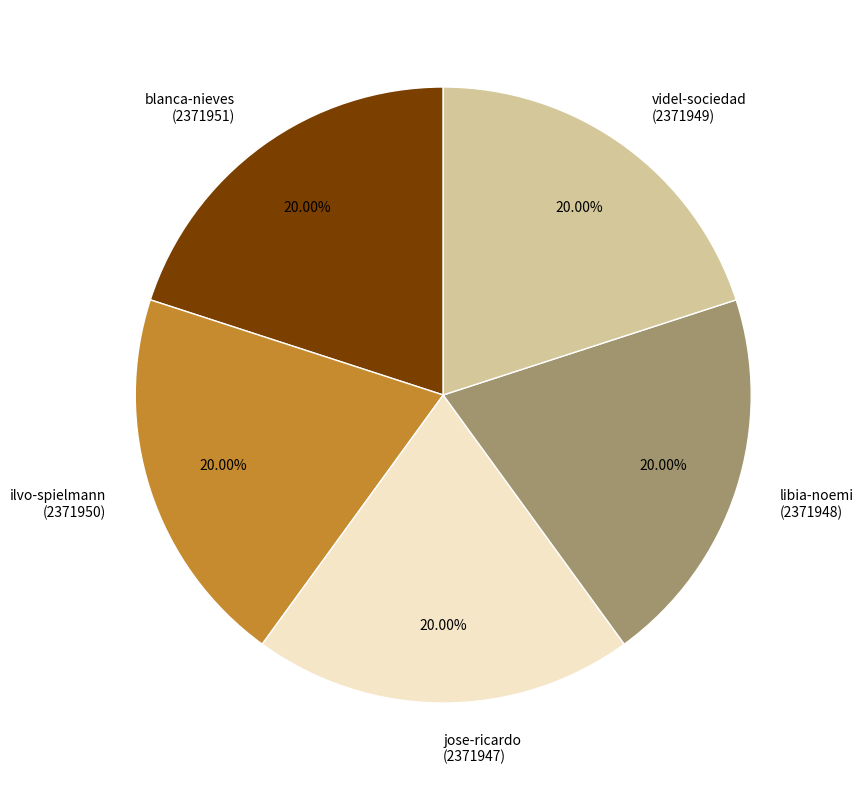

Does libia-noemi (2371948) represent more than half of the total?

No